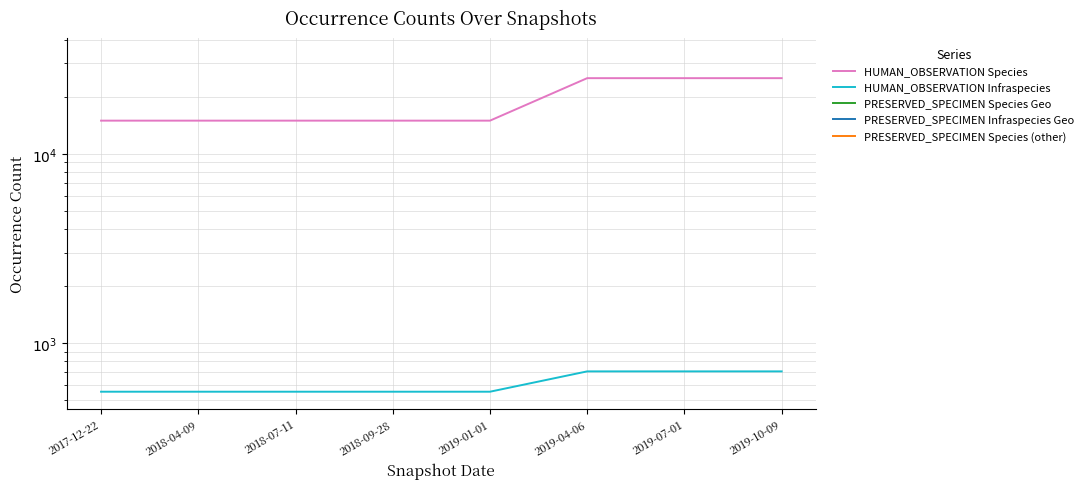

At how many categories does at least one series exceed 31956?

1